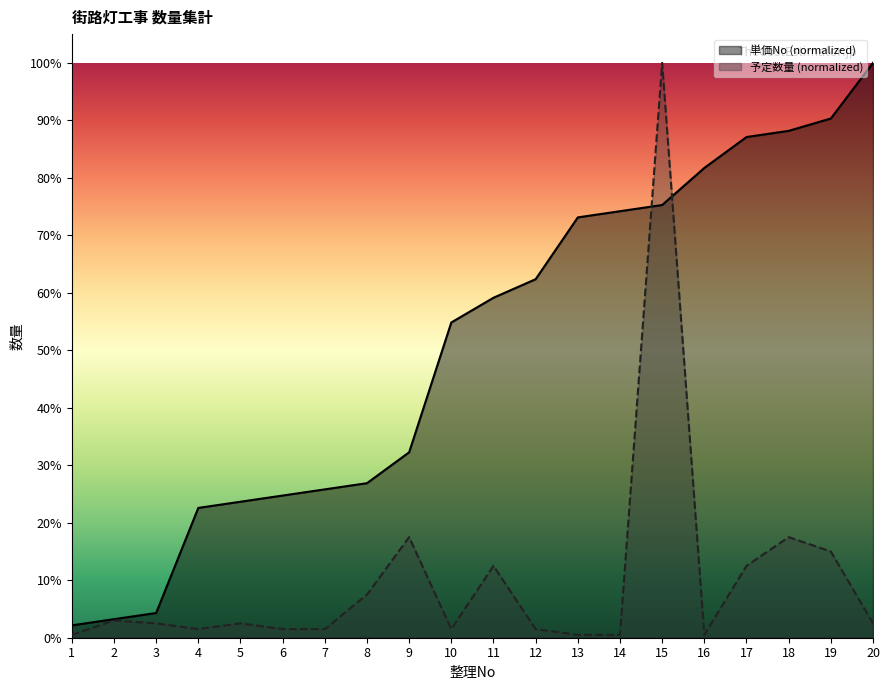

Rank the series by their maximum value, from highest to lowest.

単価No, 予定数量